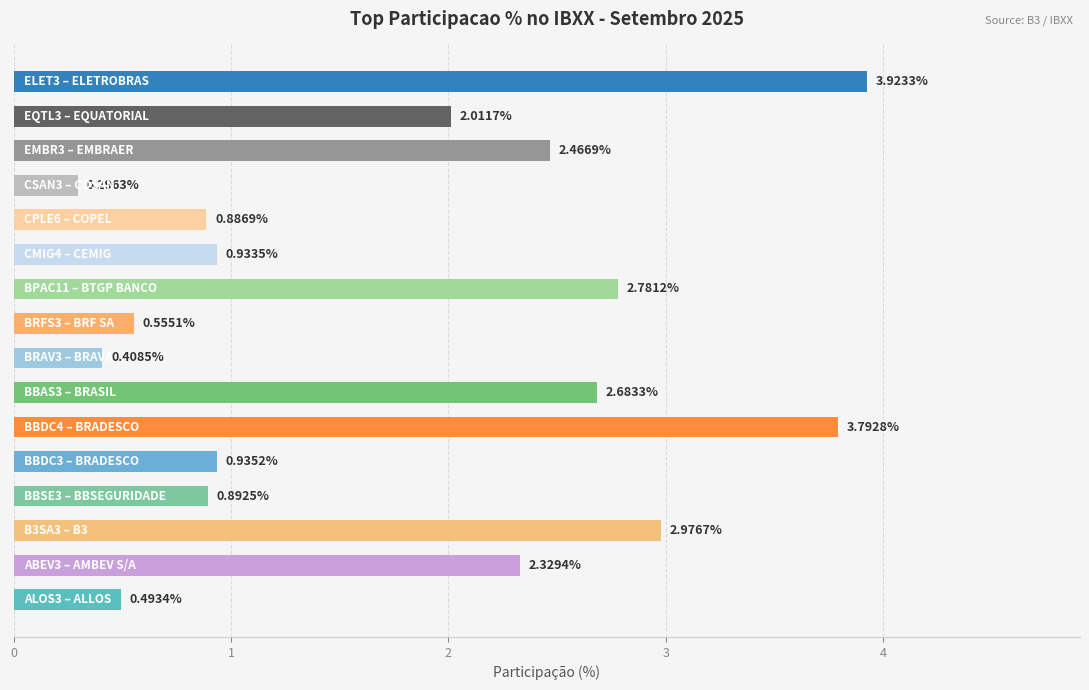

What is the difference between the maximum and minimum values?

3.6